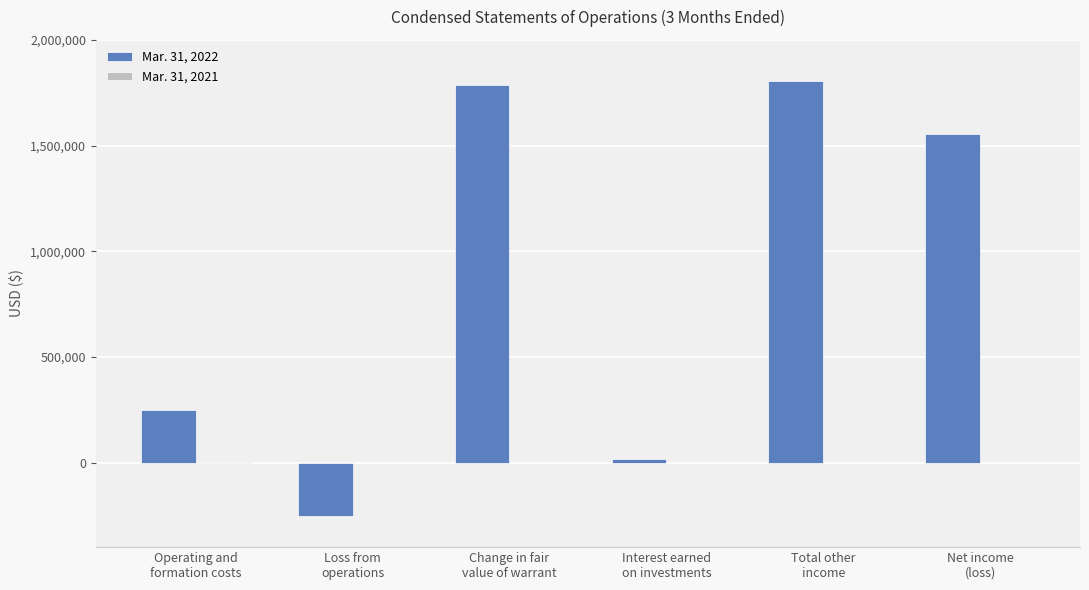

Which series has the largest total across all categories?

Mar. 31, 2022